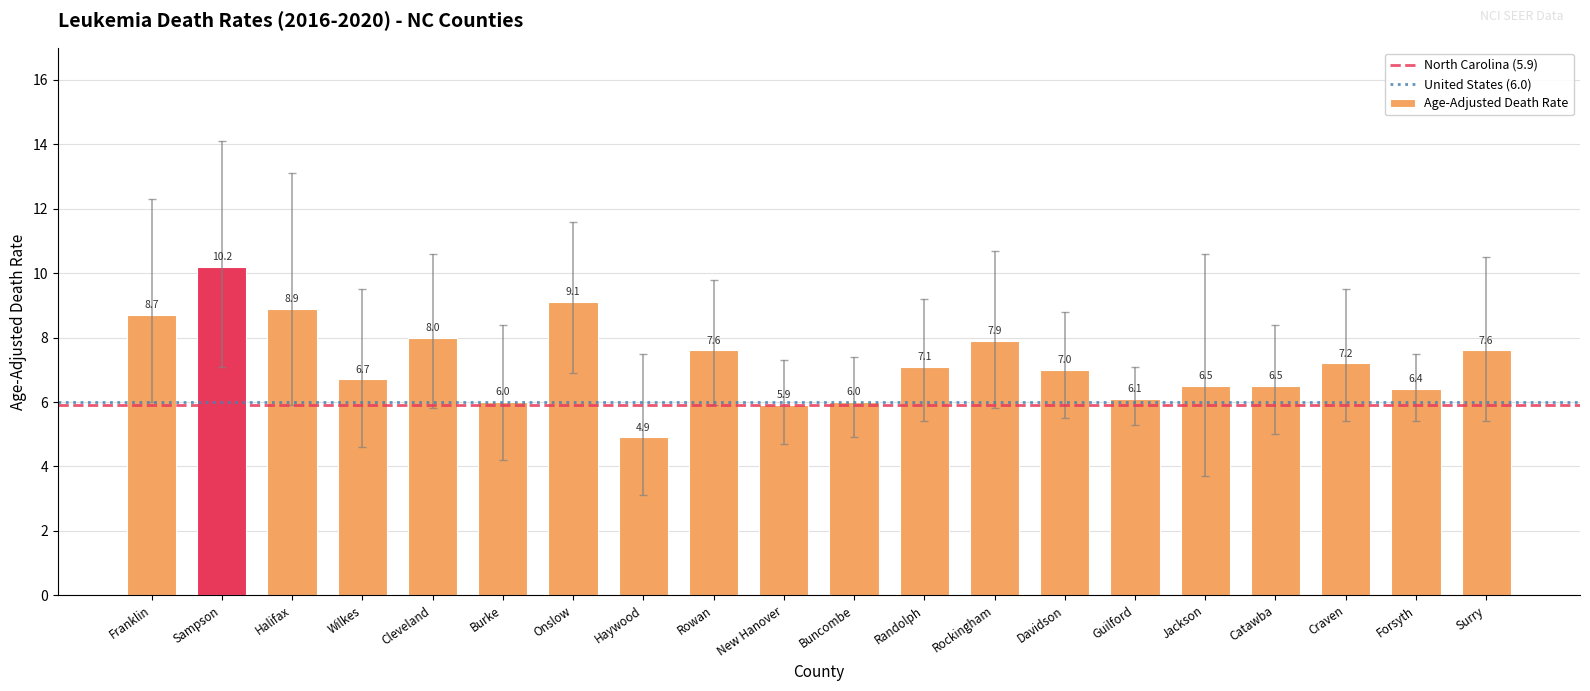

How many bars are there in total?

20